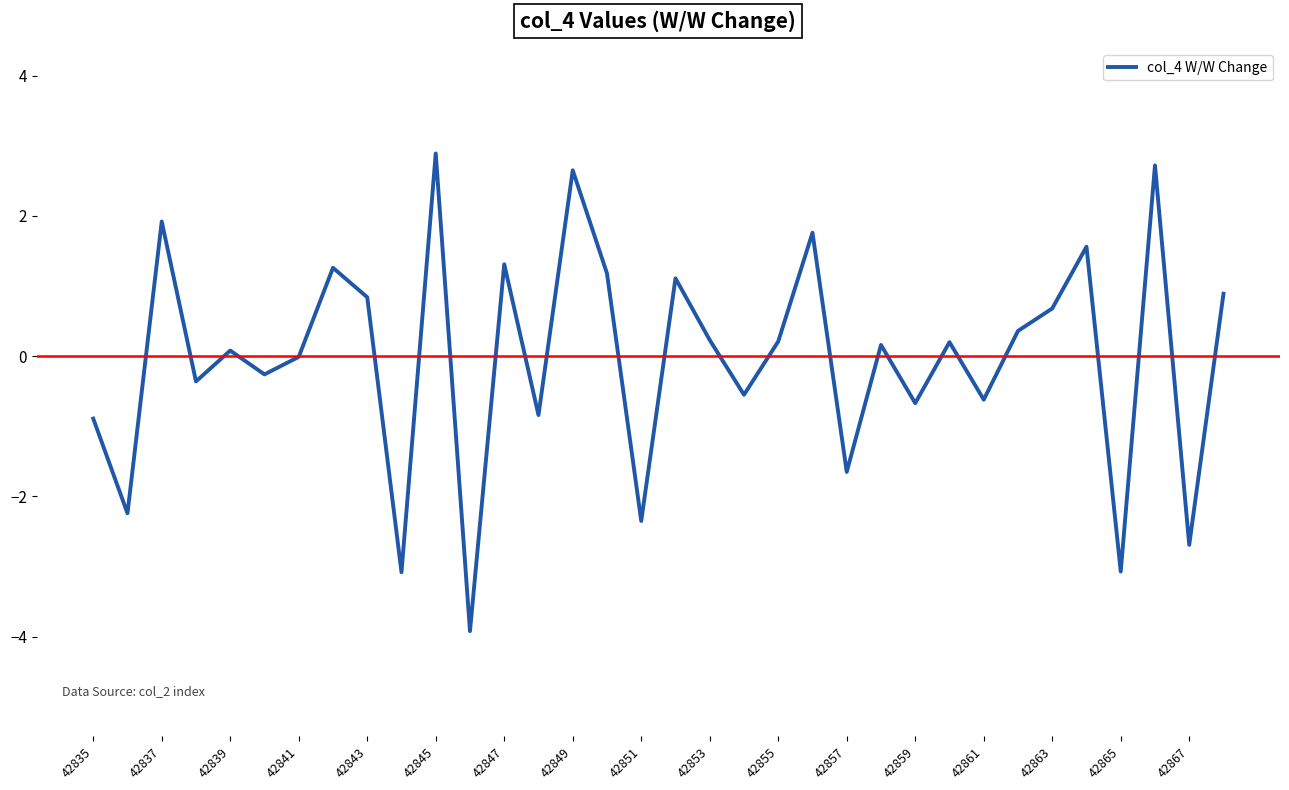

What is the difference between the maximum and minimum values?

6.8